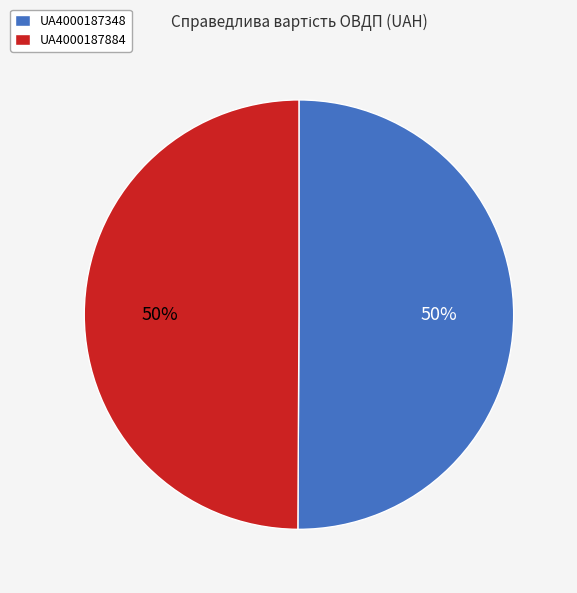

How many slices are in this pie chart?

2